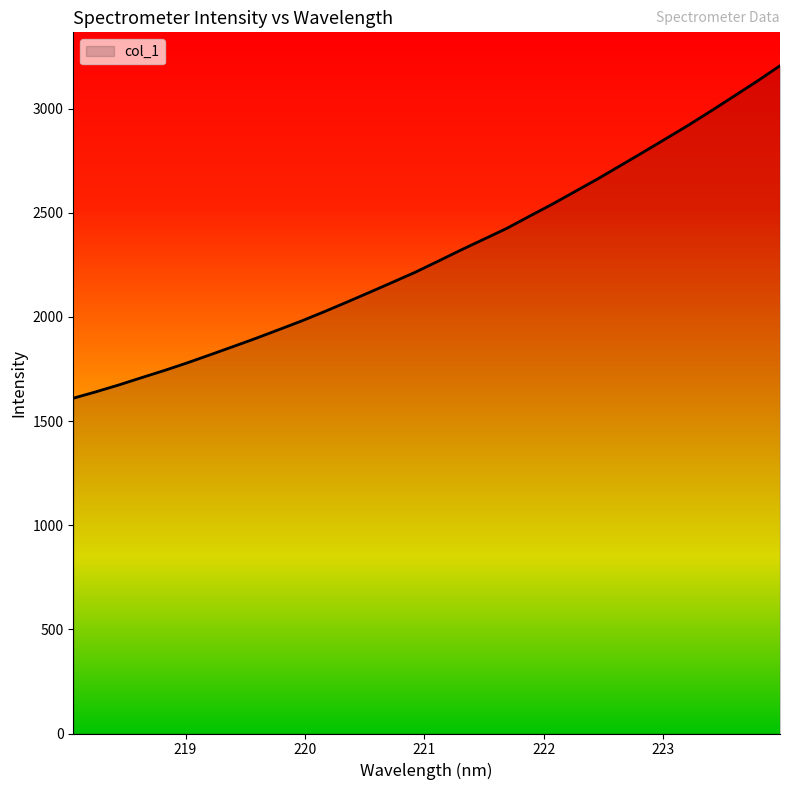

What is the smallest value displayed?

1609.6